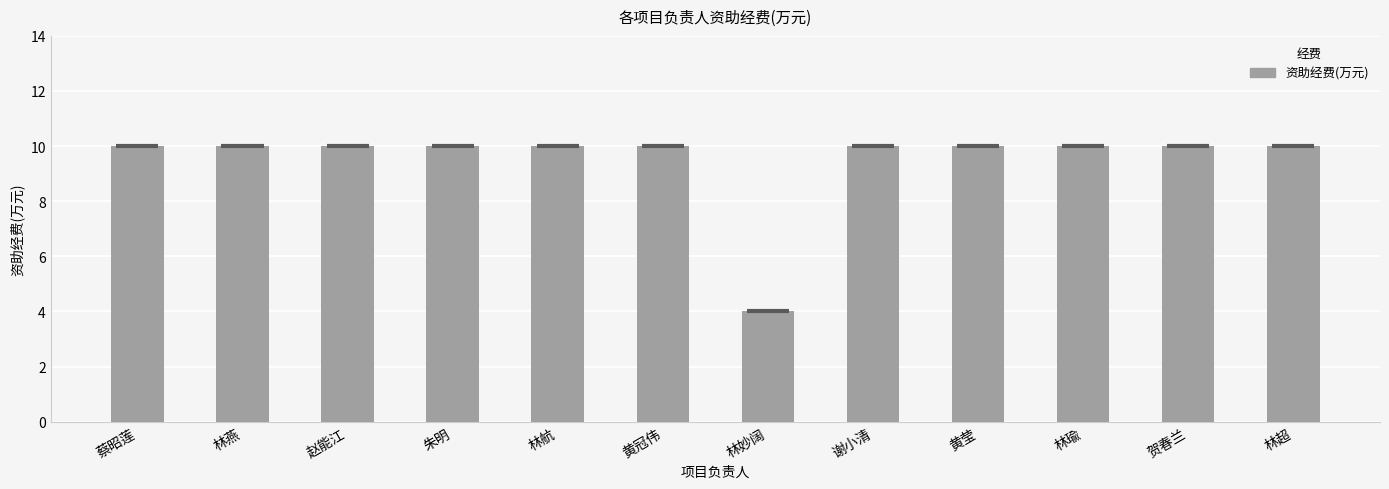

What is the greatest value displayed?

10